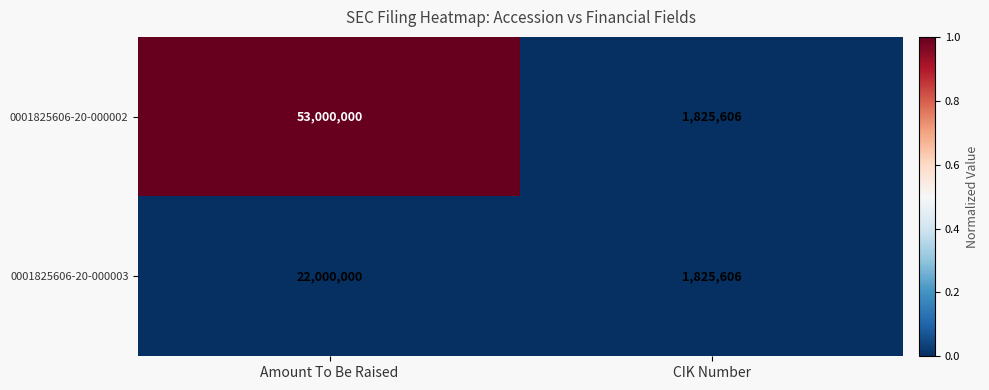

Which series has the largest range (max minus min)?

0001825606-20-000002